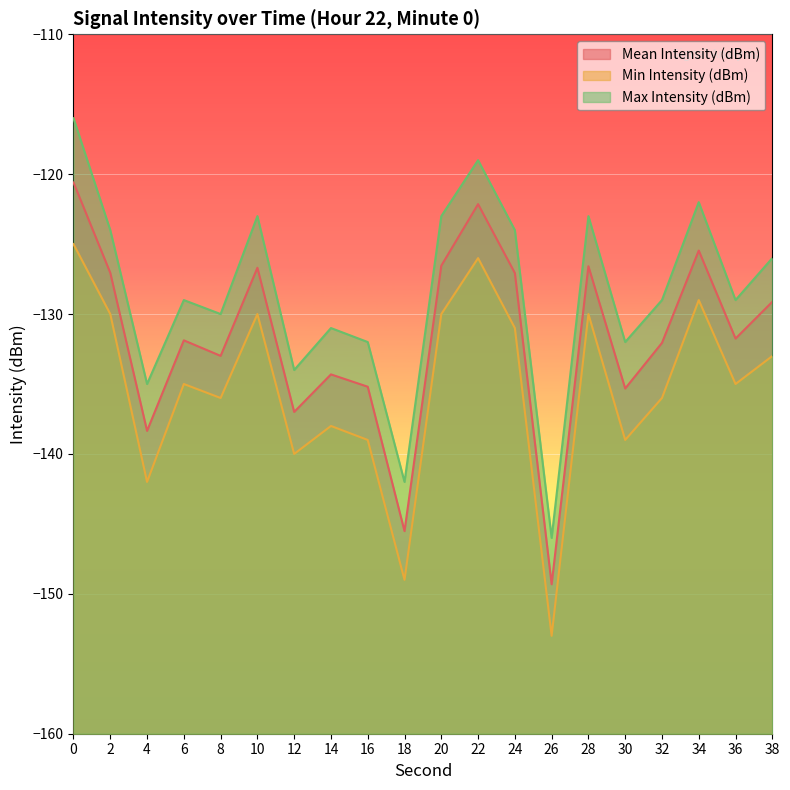

Does the chart display data point markers on the line(s)?

No